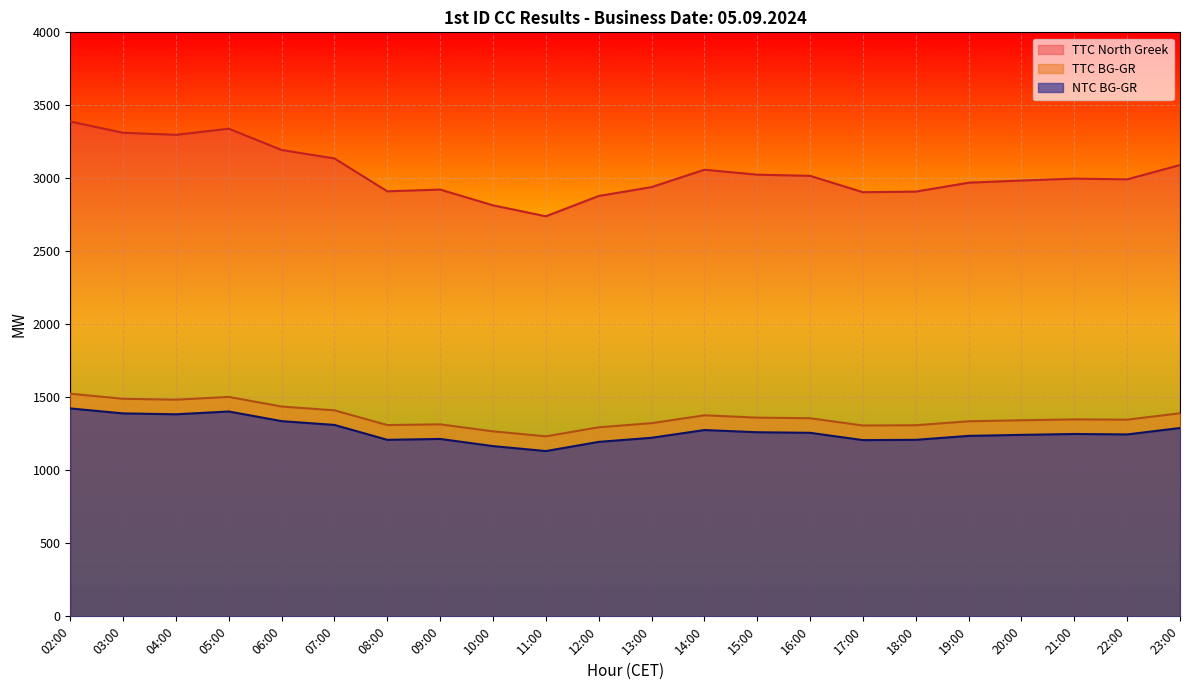

How many categories are shown in the chart?

22